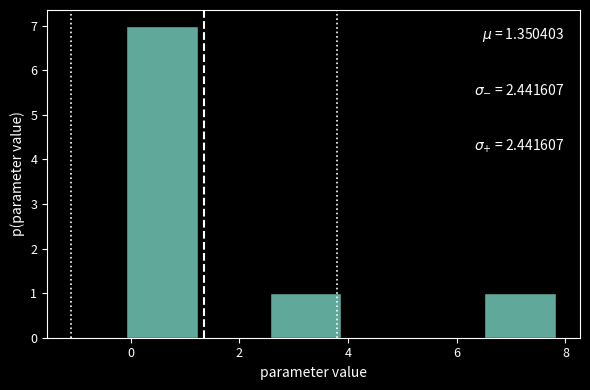

Over which range of the x-axis is the bar tallest?

0.0 to 1.2